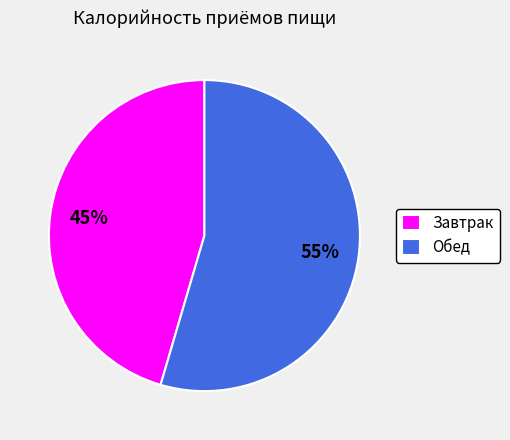

Which slice is the largest?

Обед